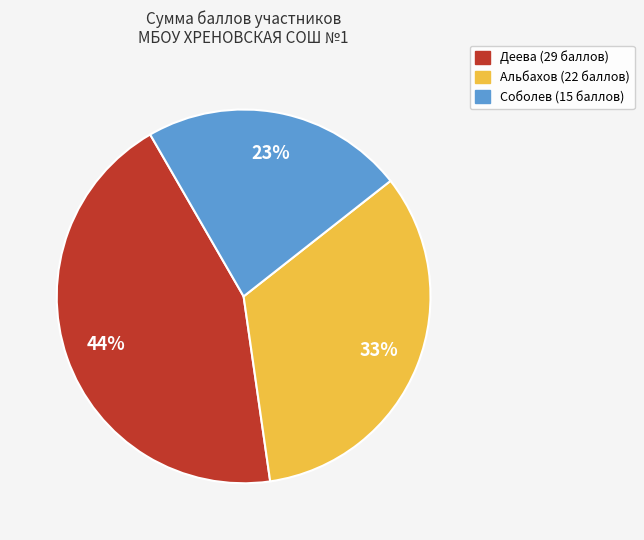

Which category has the biggest portion of the pie?

Деева